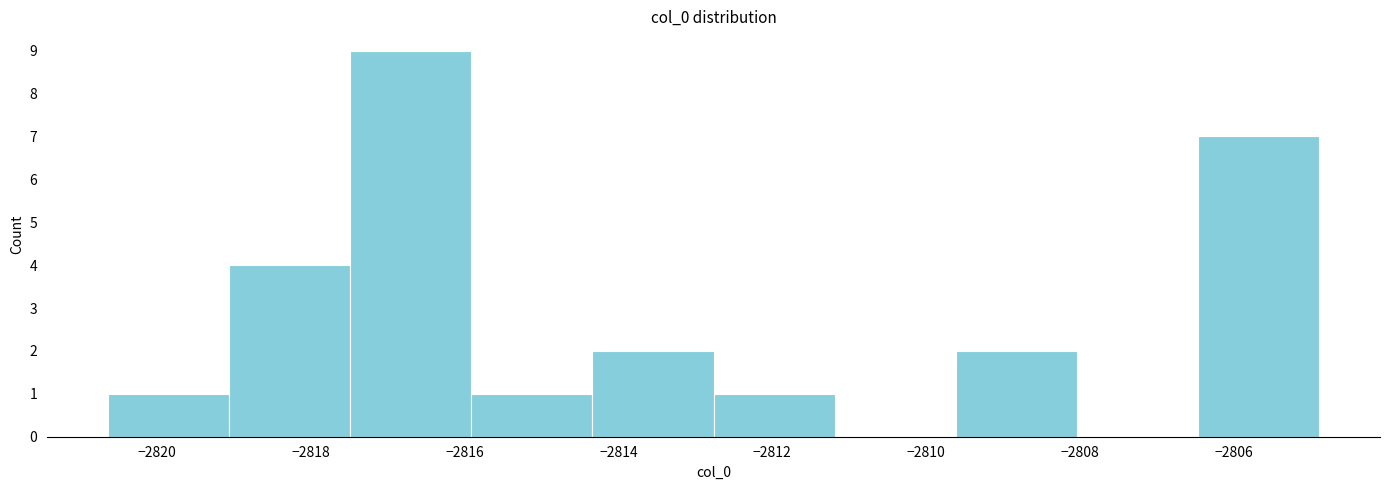

Which range on the x-axis has the tallest bar?

-2817.4 to -2816.0